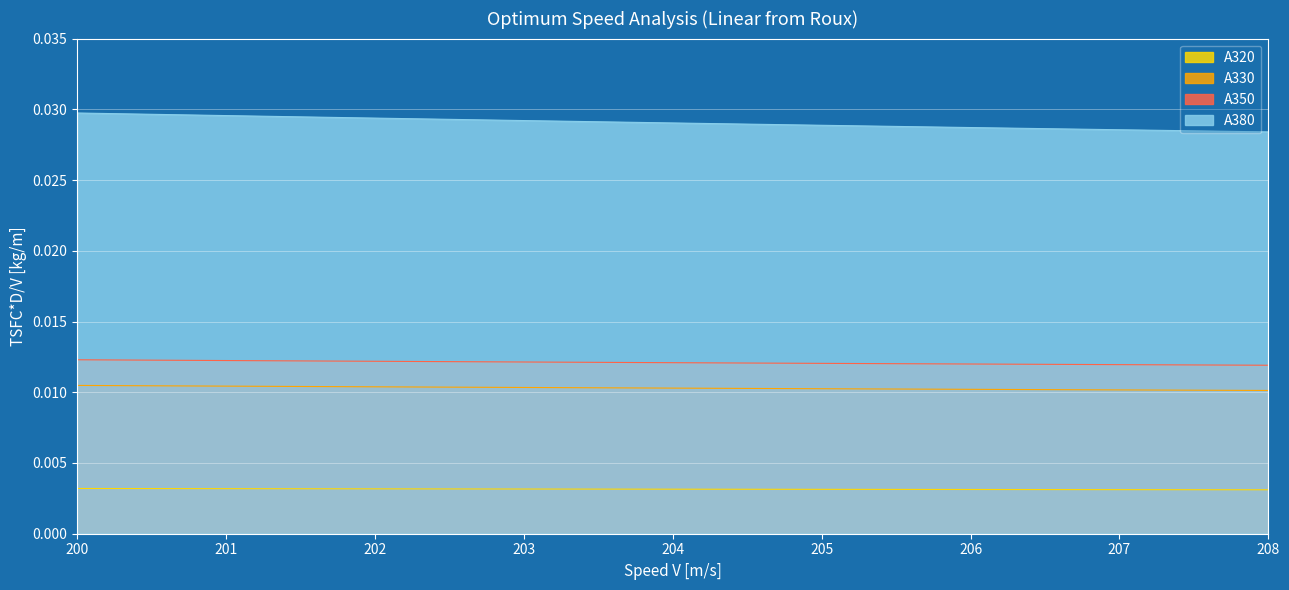

Reading left to right, transcribe all the data shown in this chart.

A320: 0.0	0.0	0.0	0.0	0.0	0.0	0.0	0.0	0.0	0.0	0.0	0.0	0.0	0.0	0.0	0.0	0.0
A330: 0.0	0.0	0.0	0.0	0.0	0.0	0.0	0.0	0.0	0.0	0.0	0.0	0.0	0.0	0.0	0.0	0.0
A350: 0.0	0.0	0.0	0.0	0.0	0.0	0.0	0.0	0.0	0.0	0.0	0.0	0.0	0.0	0.0	0.0	0.0
A380: 0.0	0.0	0.0	0.0	0.0	0.0	0.0	0.0	0.0	0.0	0.0	0.0	0.0	0.0	0.0	0.0	0.0